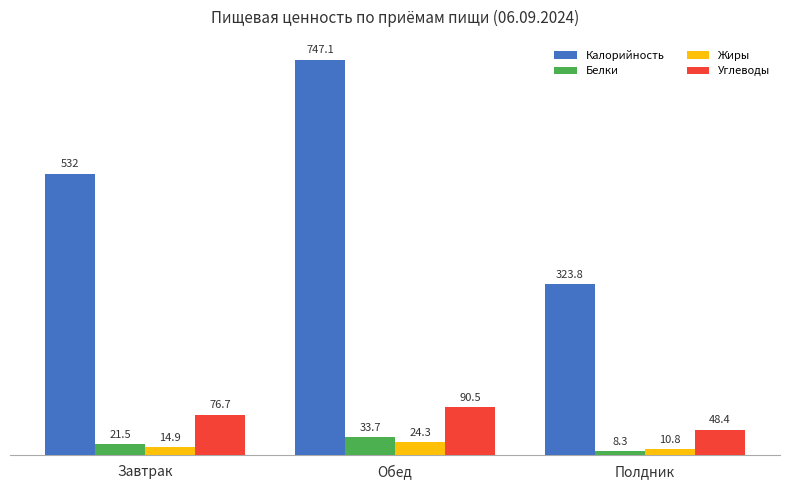

What is the value of the Белки bar at the 1st from the left?

21.5